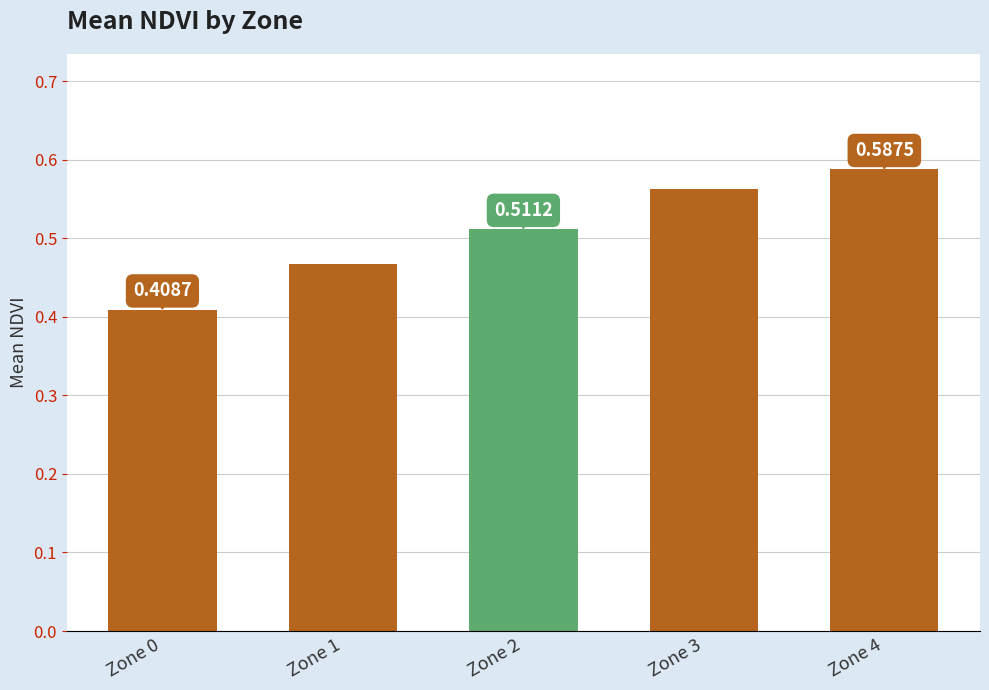

What is the change in value from Zone 1 to Zone 3?

+0.1